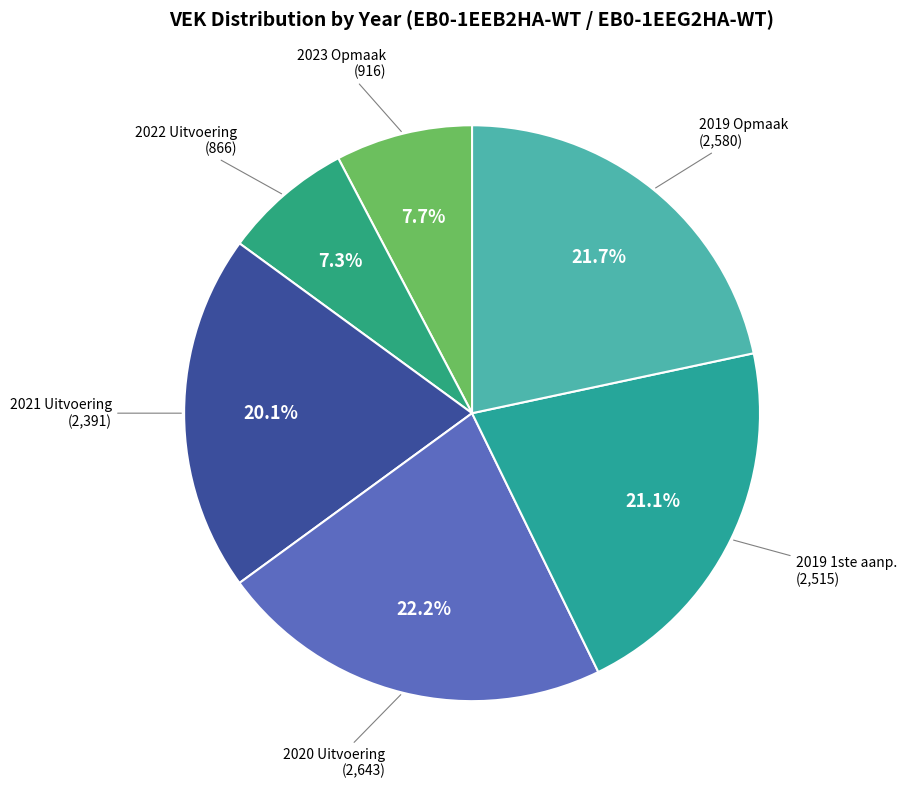

Combined, do 2020 Uitvoering and 2023 Opmaak account for over 50%?

No